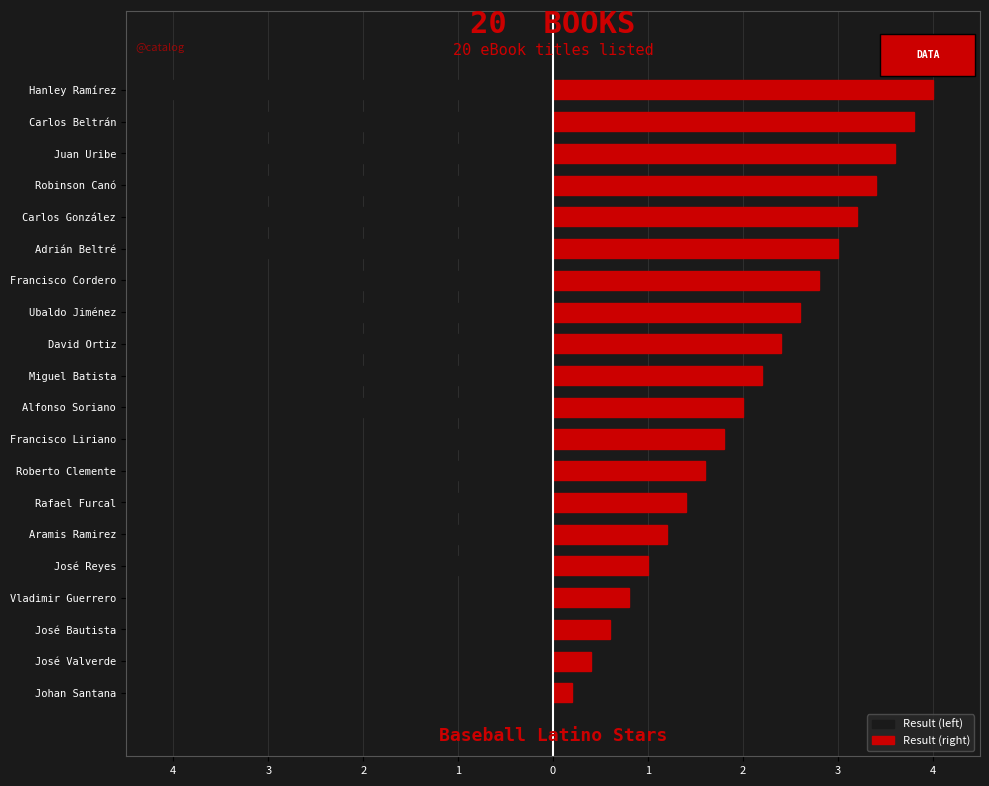

Is it true that Result (right) equals 0.3 at Johan Santana?

False